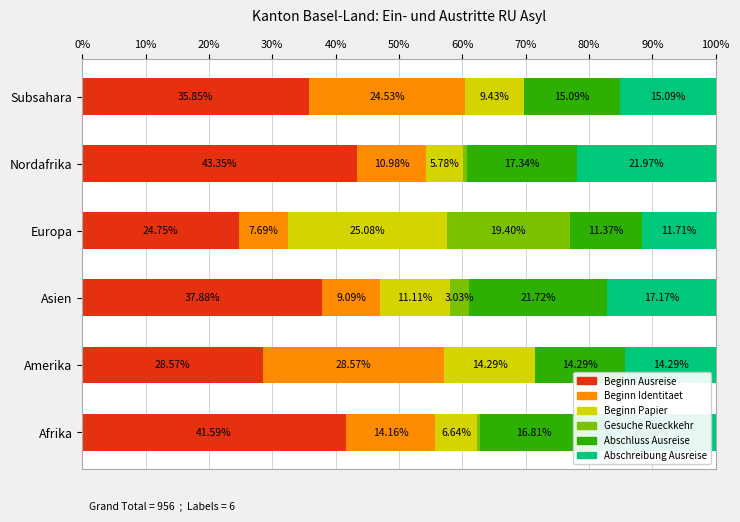

What is the total value across all series at Nordafrika?

100.0